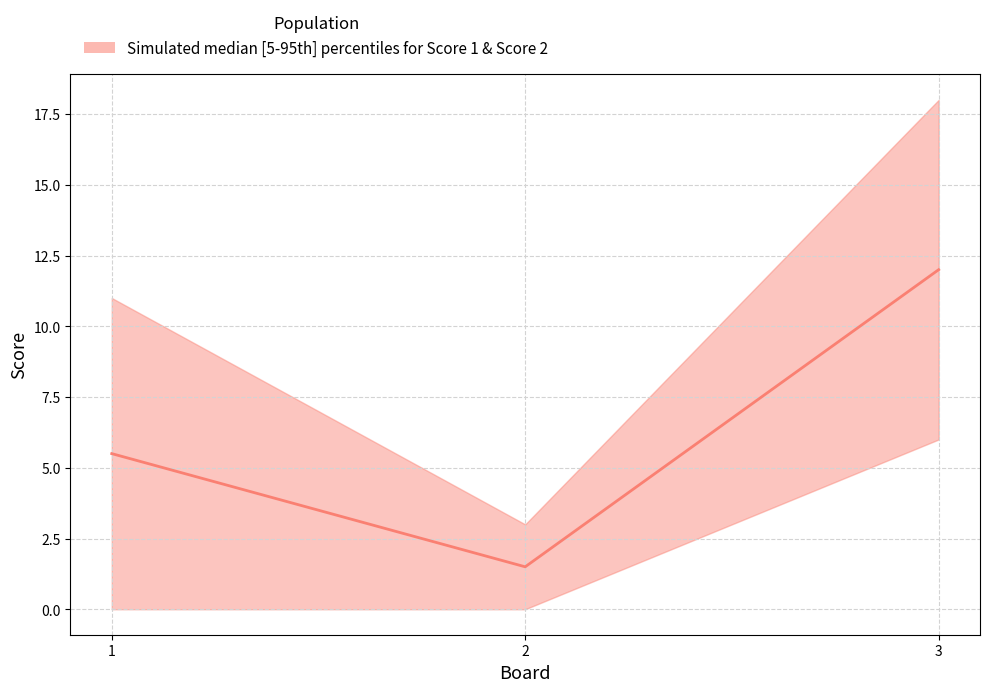

What is the minimum value shown in the chart?

1.5